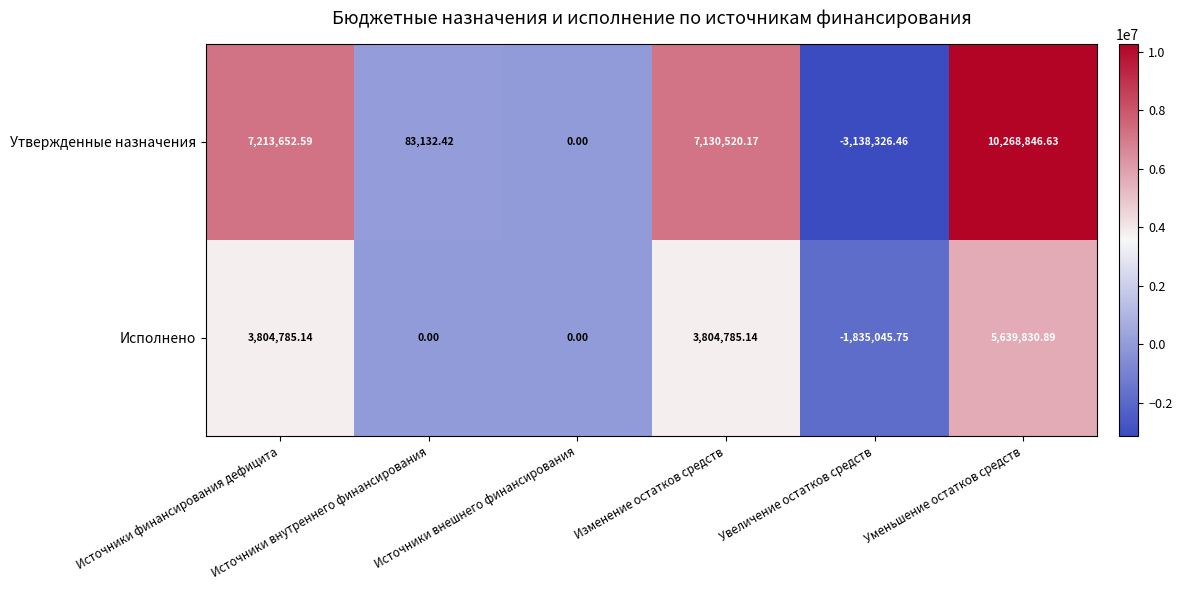

How many data points in Исполнено are less than 3804785?

3